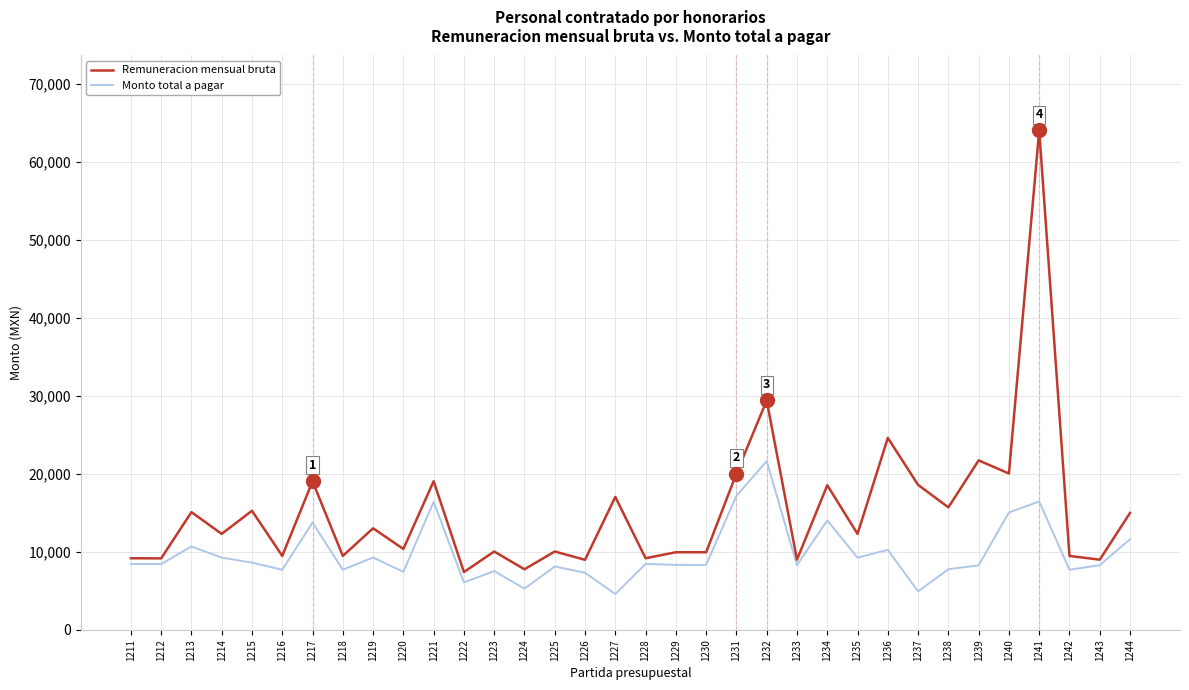

True or false: Remuneracion mensual bruta has a value of 2231.0 at 1225.

False